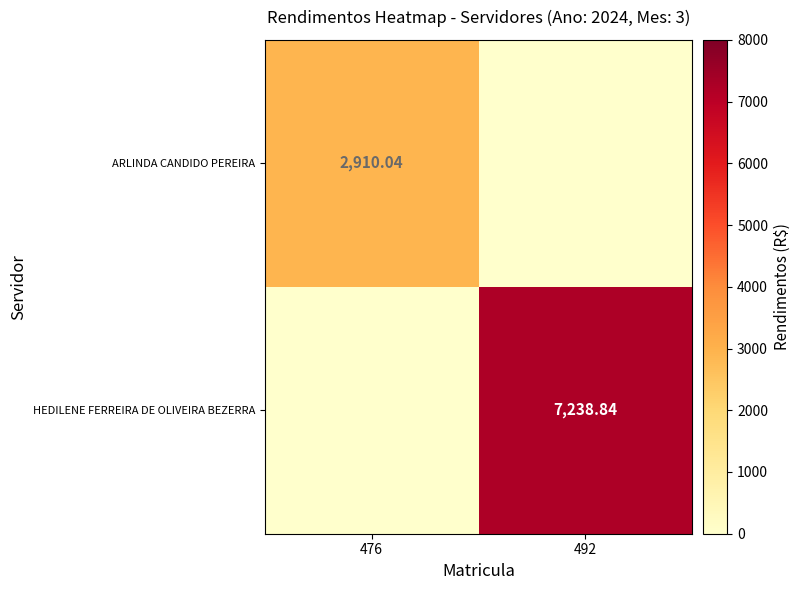

Between 476 and 492, which series saw the biggest shift?

HEDILENE FERREIRA DE OLIVEIRA BEZERRA